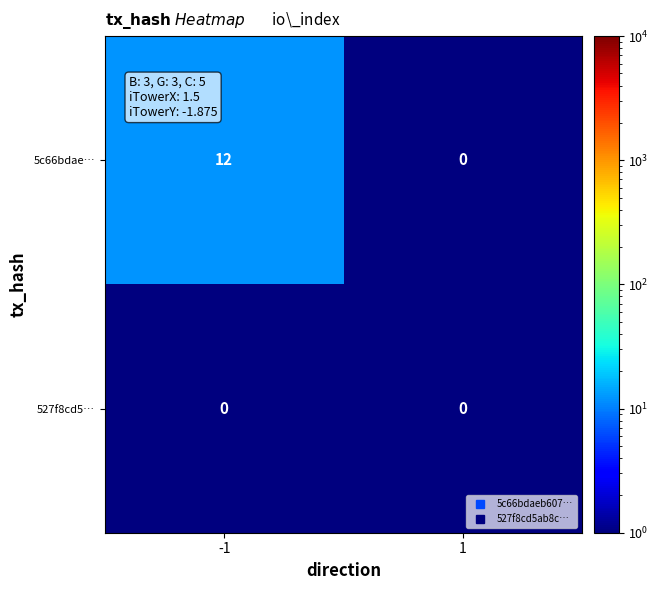

What is the difference between the 5c66bdae… values at -1 and 1?

12